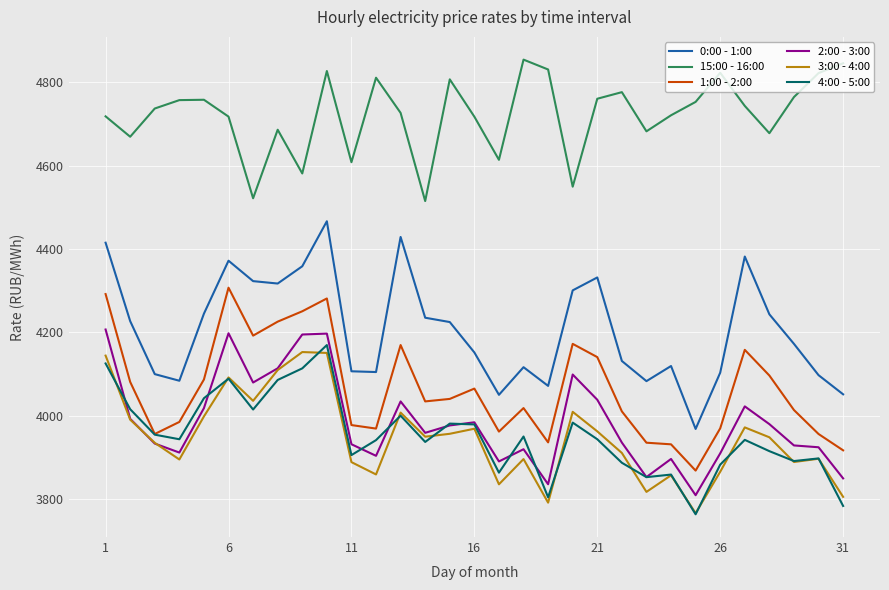

What is the difference between the maximum and minimum values in the 1:00 - 2:00 series?

439.0